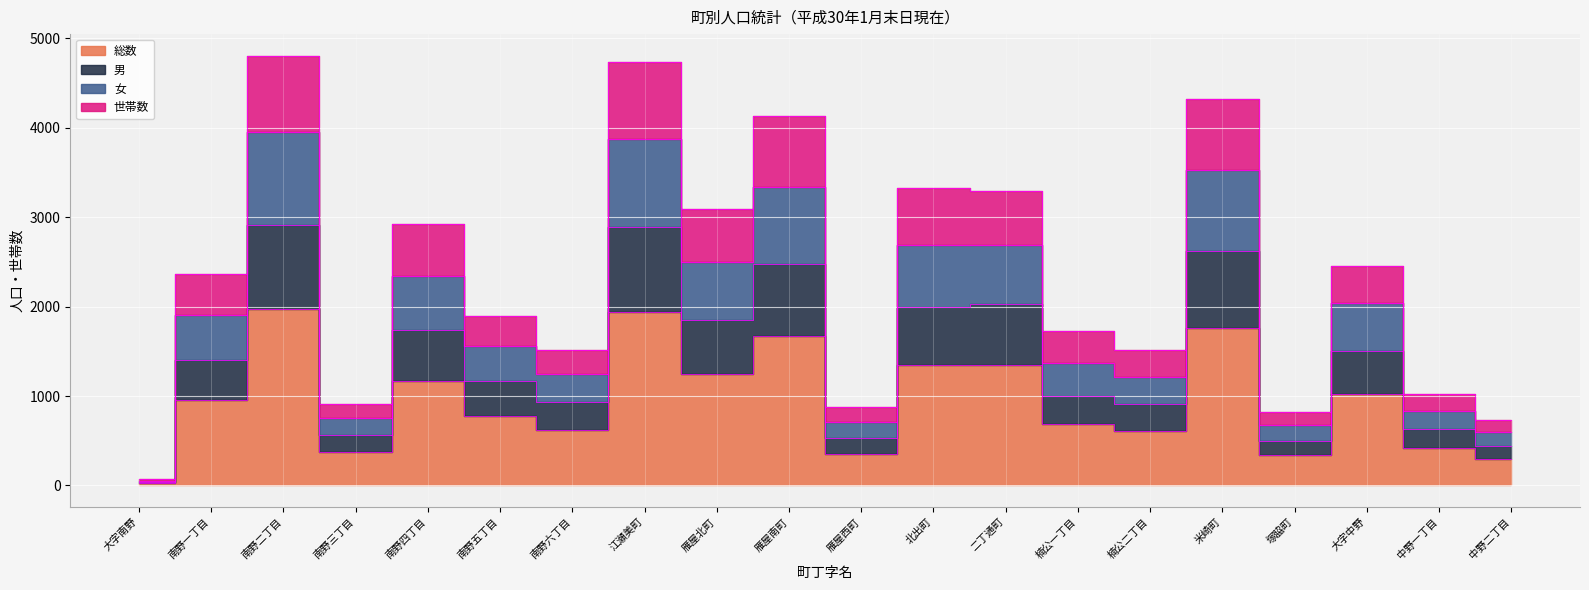

True or false: 女 and 男 cross at least once.

False